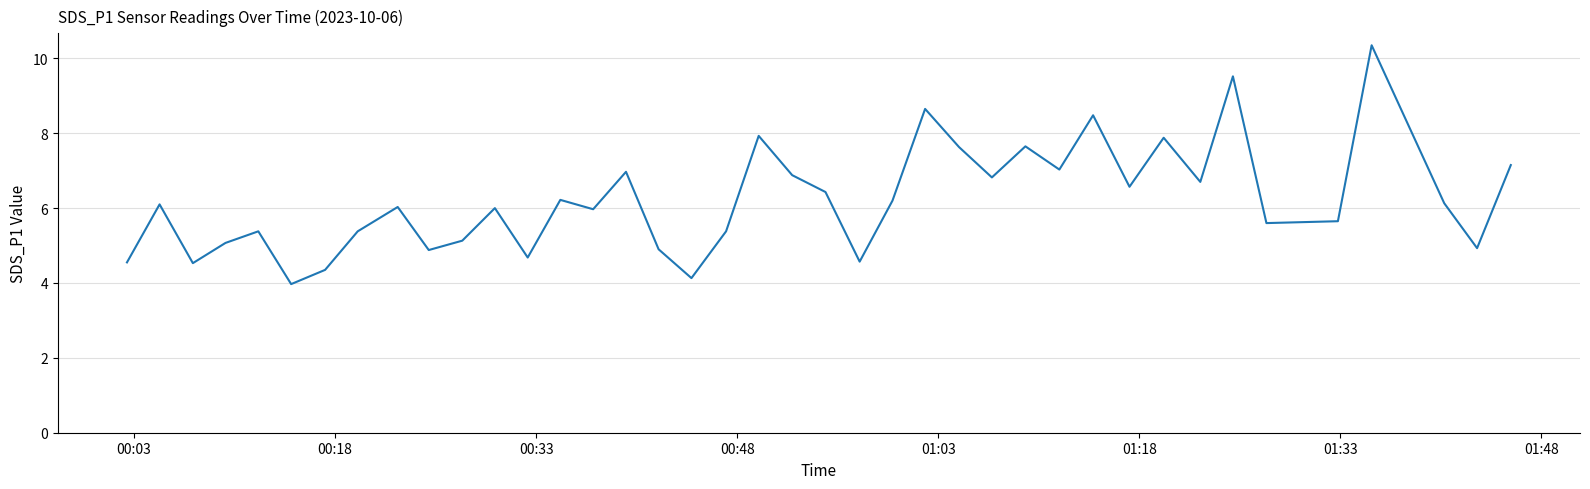

What is the minimum value shown in the chart?

4.0